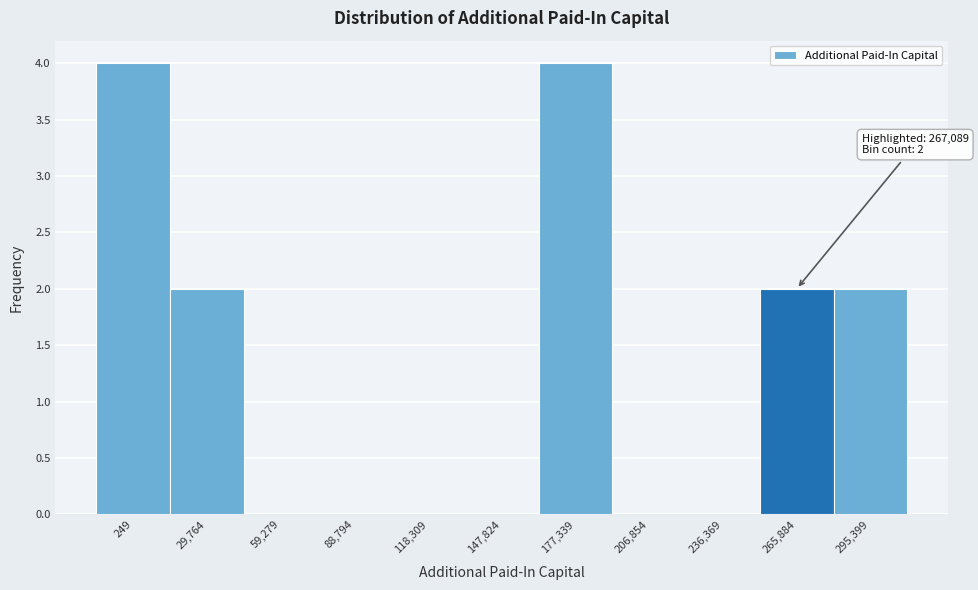

Reading right to left, list all the values displayed in this chart.

295,399=2	265,884=2	236,369=0	206,854=0	177,339=4	147,824=0	118,309=0	88,794=0	59,279=0	29,764=2	249=4